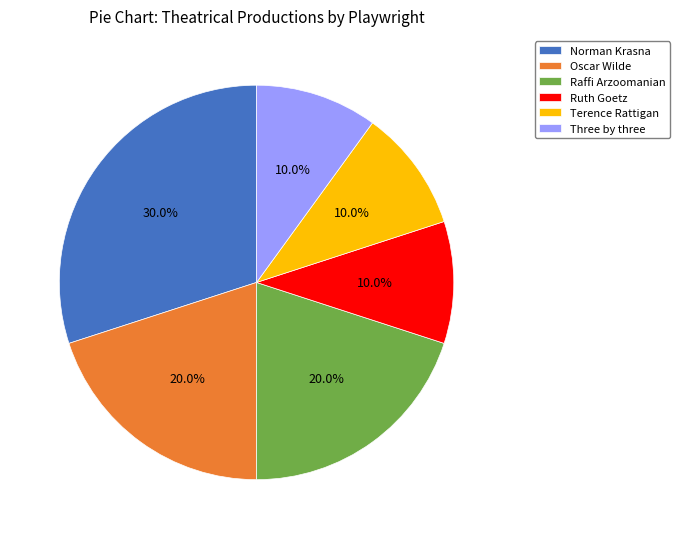

Between Oscar Wilde and Norman Krasna, which is larger?

Norman Krasna